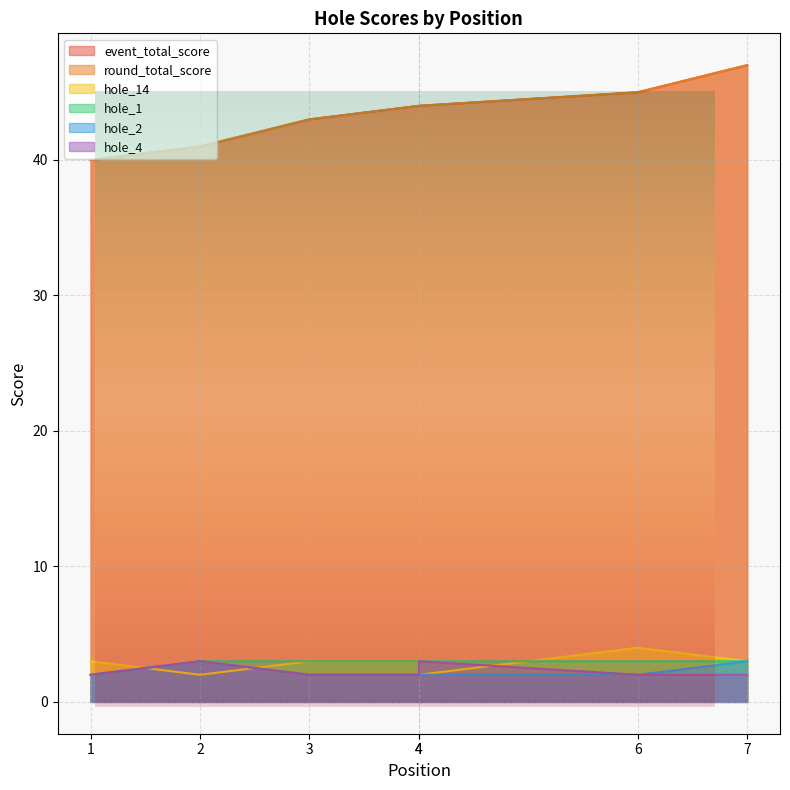

How many event_total_score values are between 41 and 45?

5